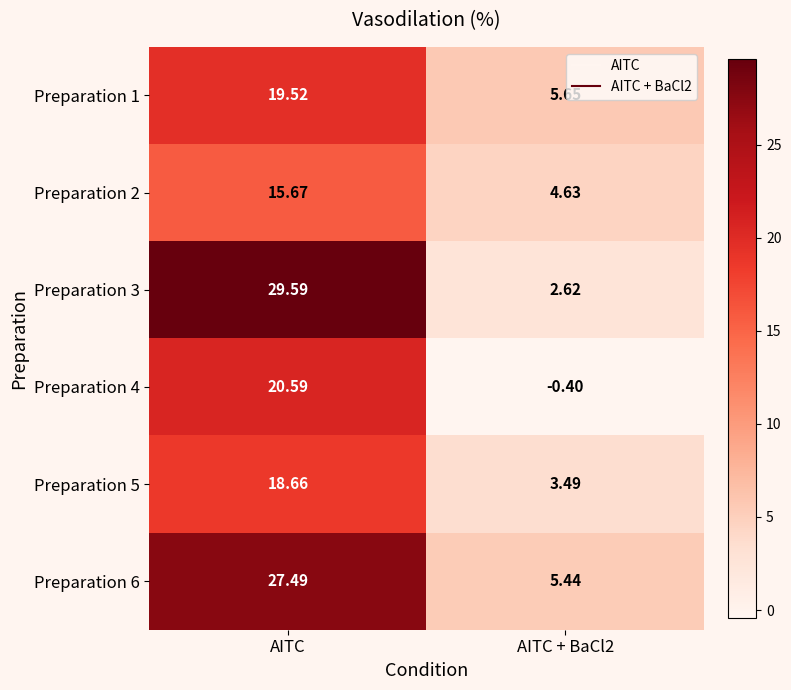

At which label does Preparation 2 first exceed 15?

AITC